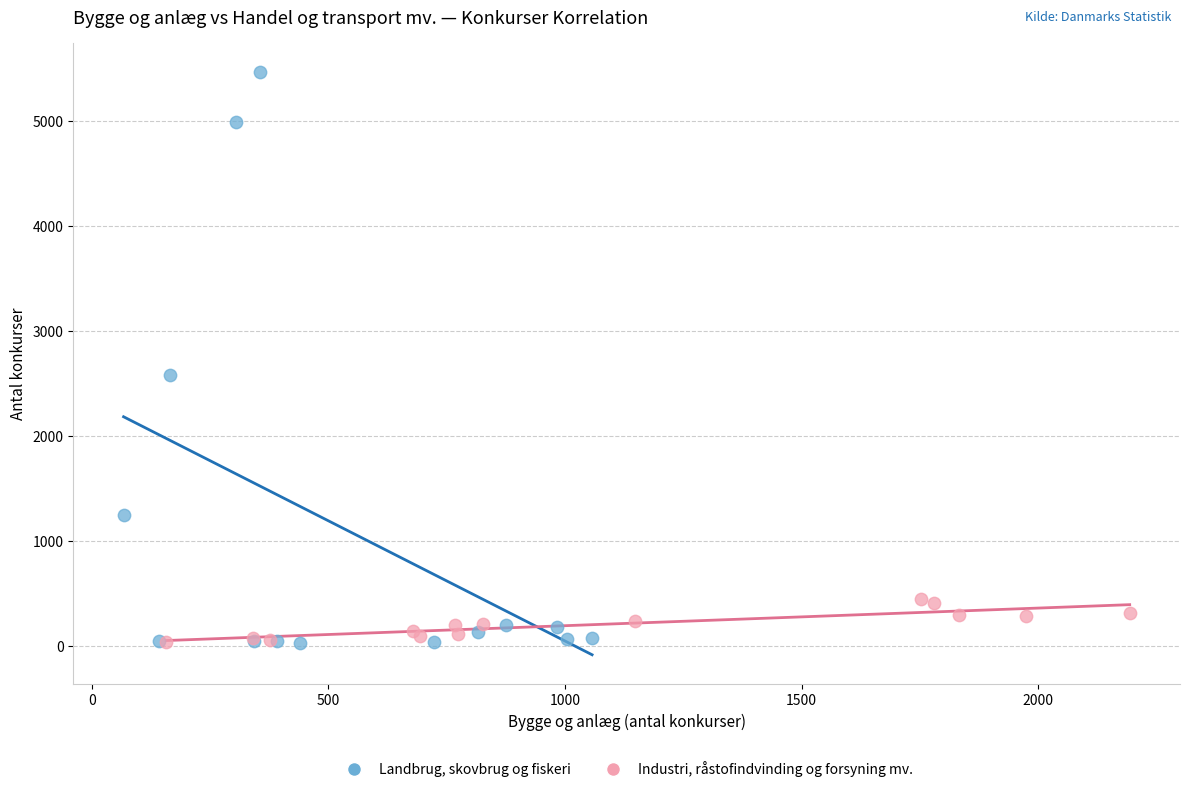

Which series has the largest Y range (max minus min)?

Landbrug, skovbrug og fiskeri